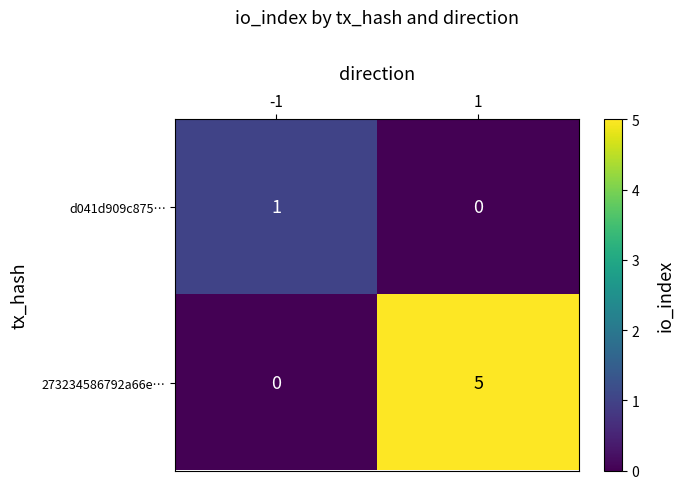

Reading left to right, extract all data points from this chart.

d041d909c875…: 1	0
273234586792a66e…: 0	5